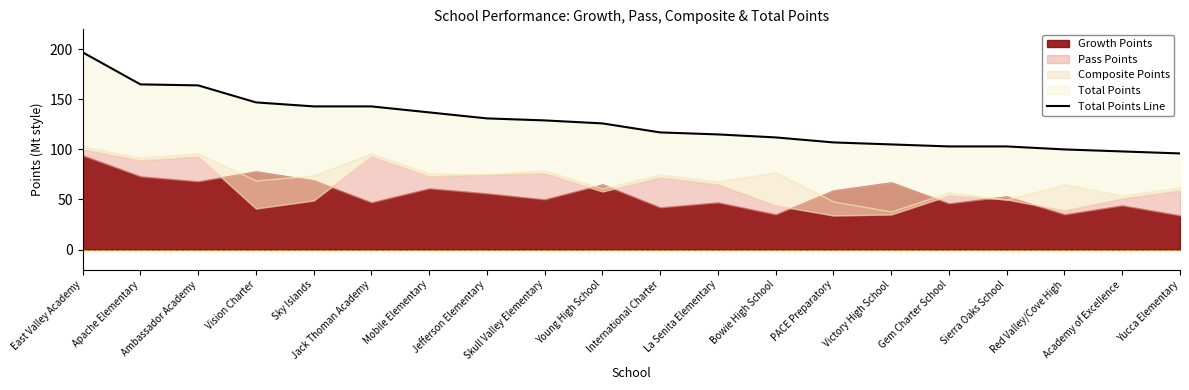

What is the difference between the maximum and minimum values?

101